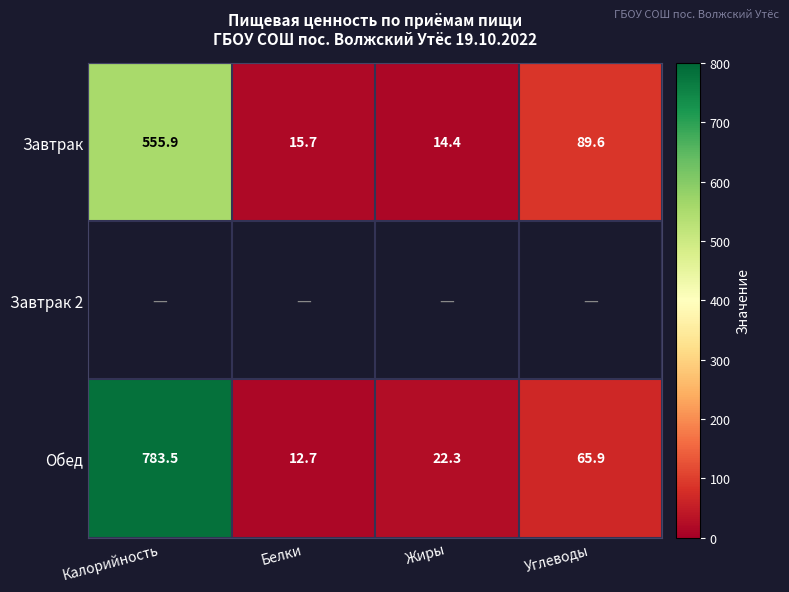

Rank the categories by Обед value from lowest to highest.

Белки, Жиры, Углеводы, Калорийность